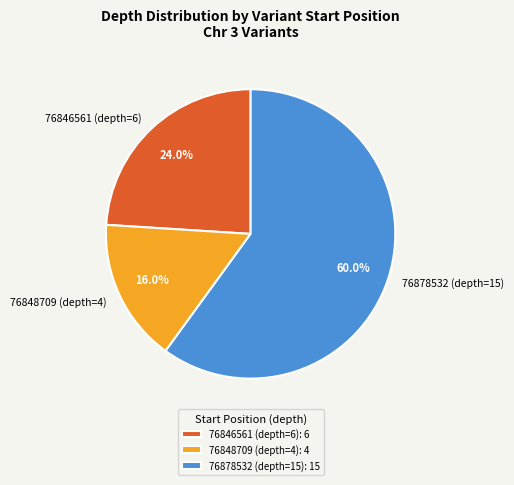

How many segments does this pie chart have?

3